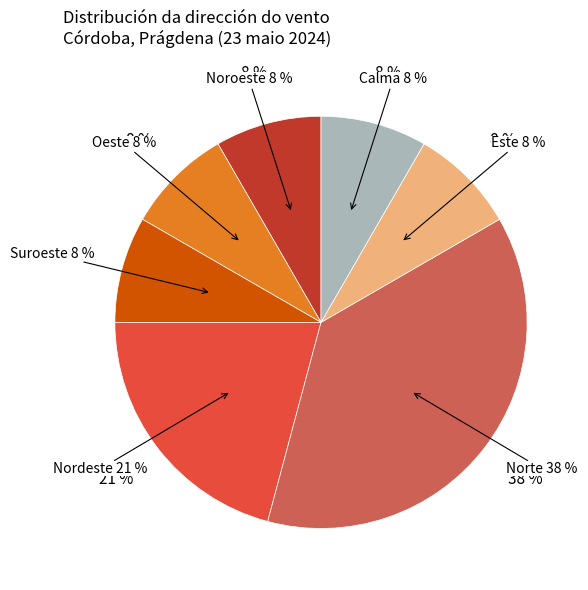

True or false: Suroeste accounts for 8% of the total.

True